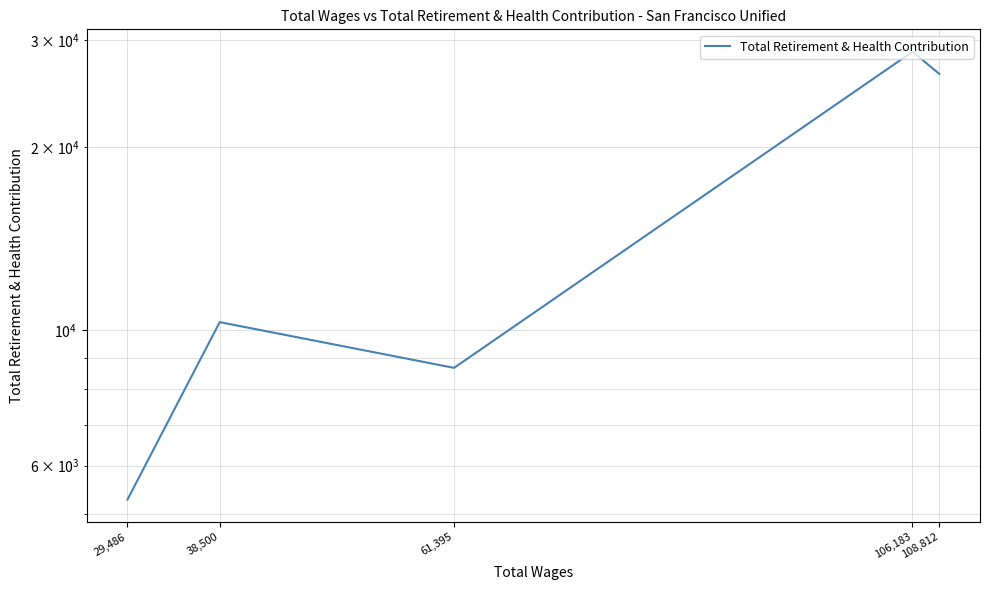

The chart shows a value of 10317 at 38,500. True or false?

True